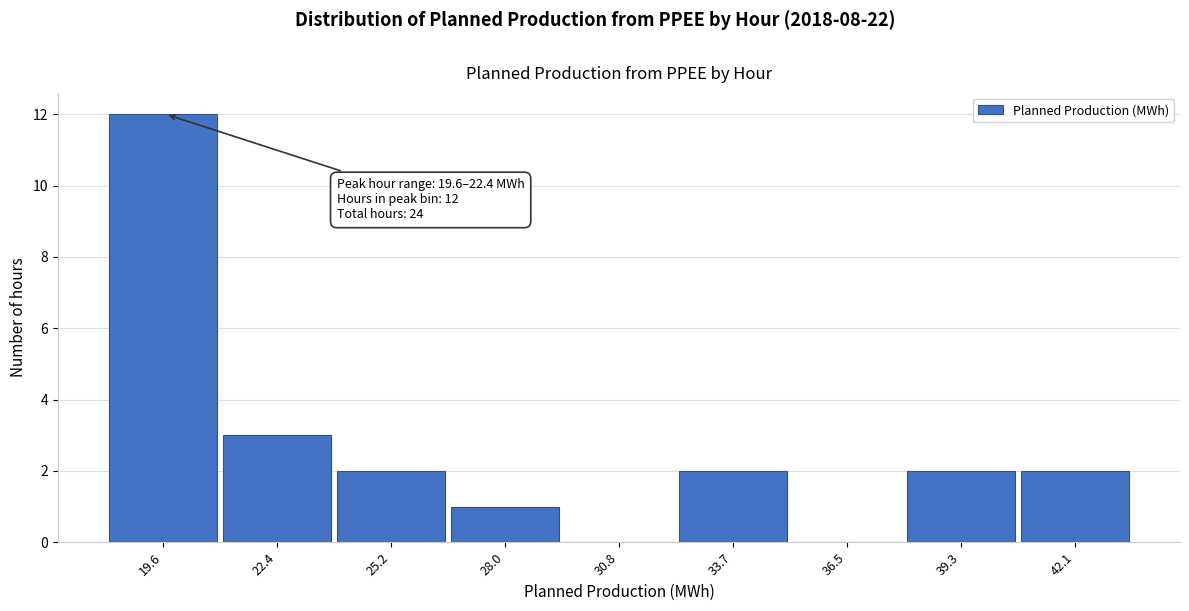

Reading left to right, list all the values displayed in this chart.

19.6=12	22.4=3	25.2=2	28.0=1	30.8=0	33.7=2	36.5=0	39.3=2	42.1=2